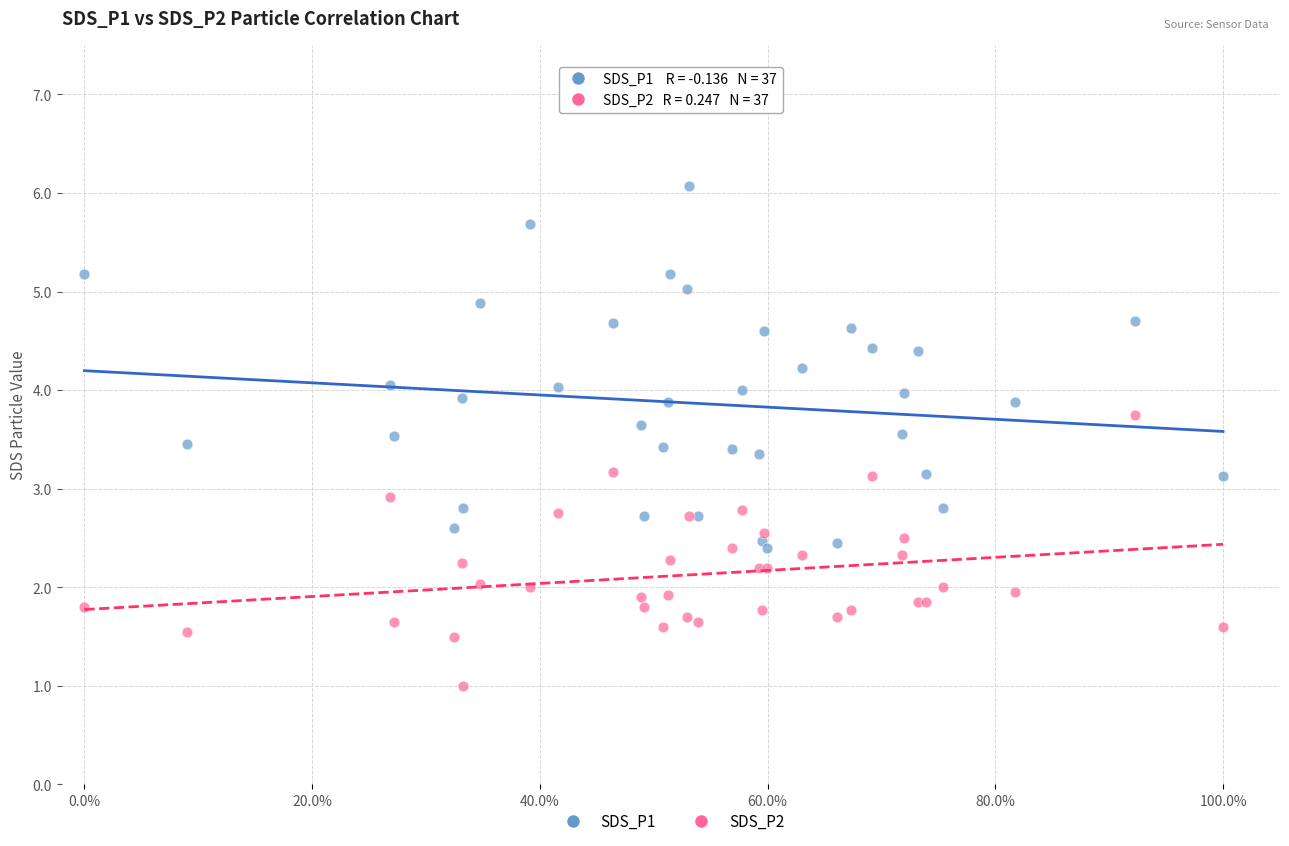

Which series has the widest spread of Y values?

SDS_P1